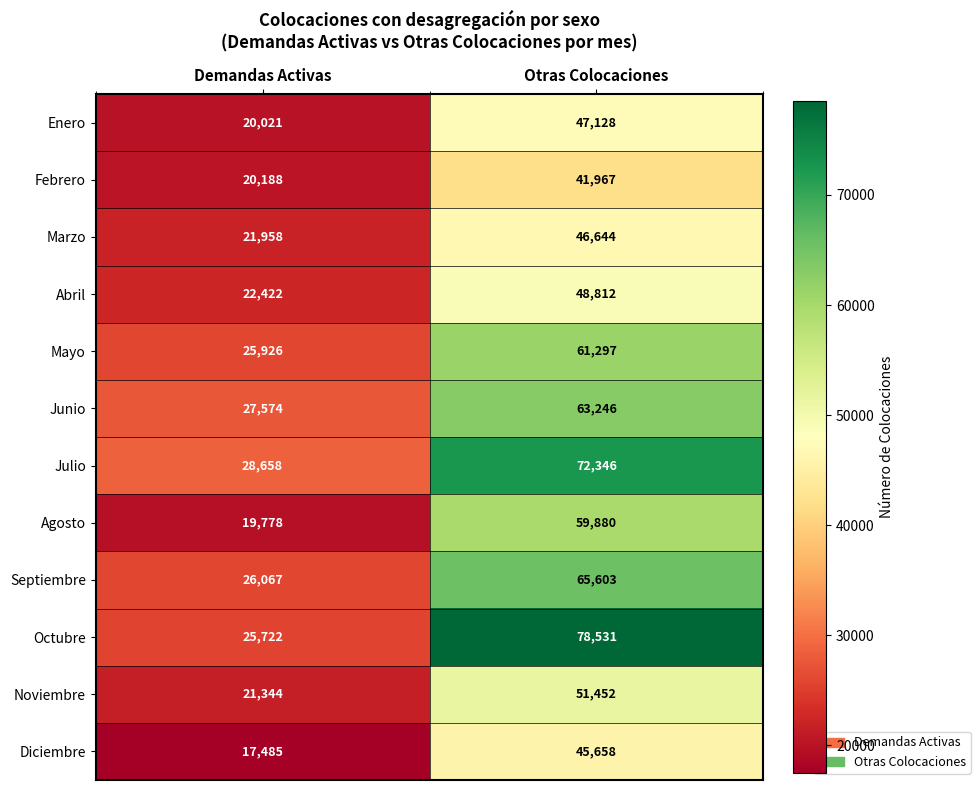

The Mayo series shows 61297 at Otras Colocaciones. True or false?

True